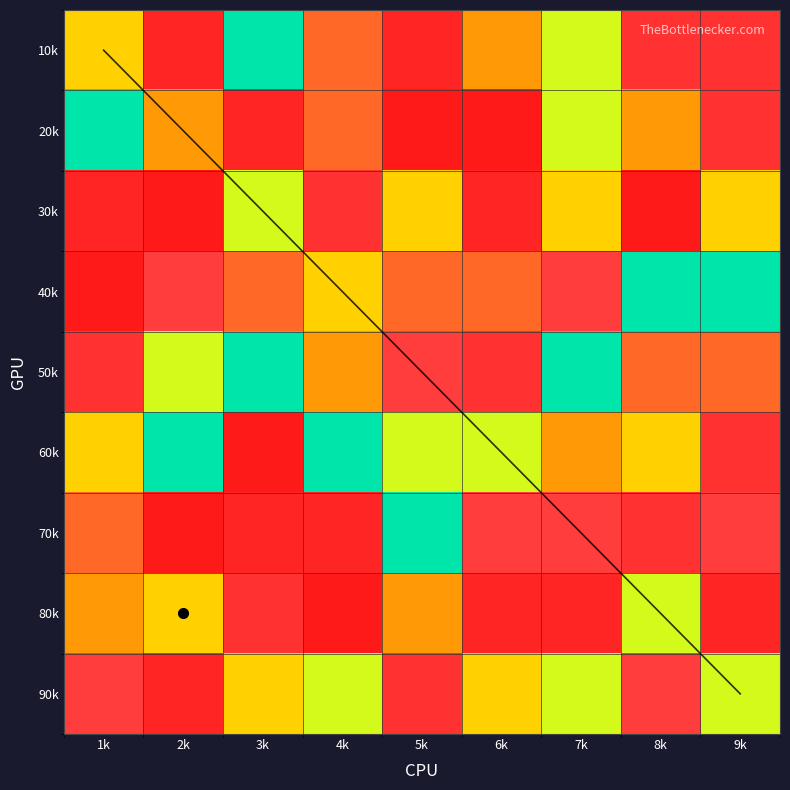

How many 20k values are between 4 and 8?

5